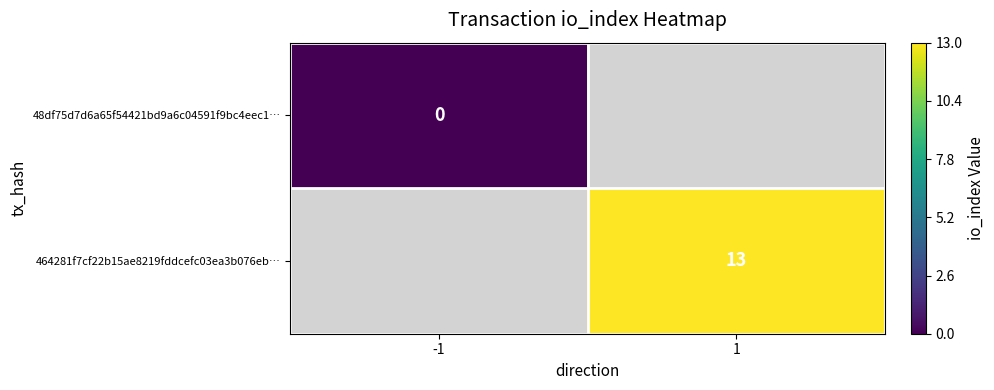

Is it true that 464281f7cf22b15ae8219fddcefc03ea3b076eb… equals 13 at 1?

True